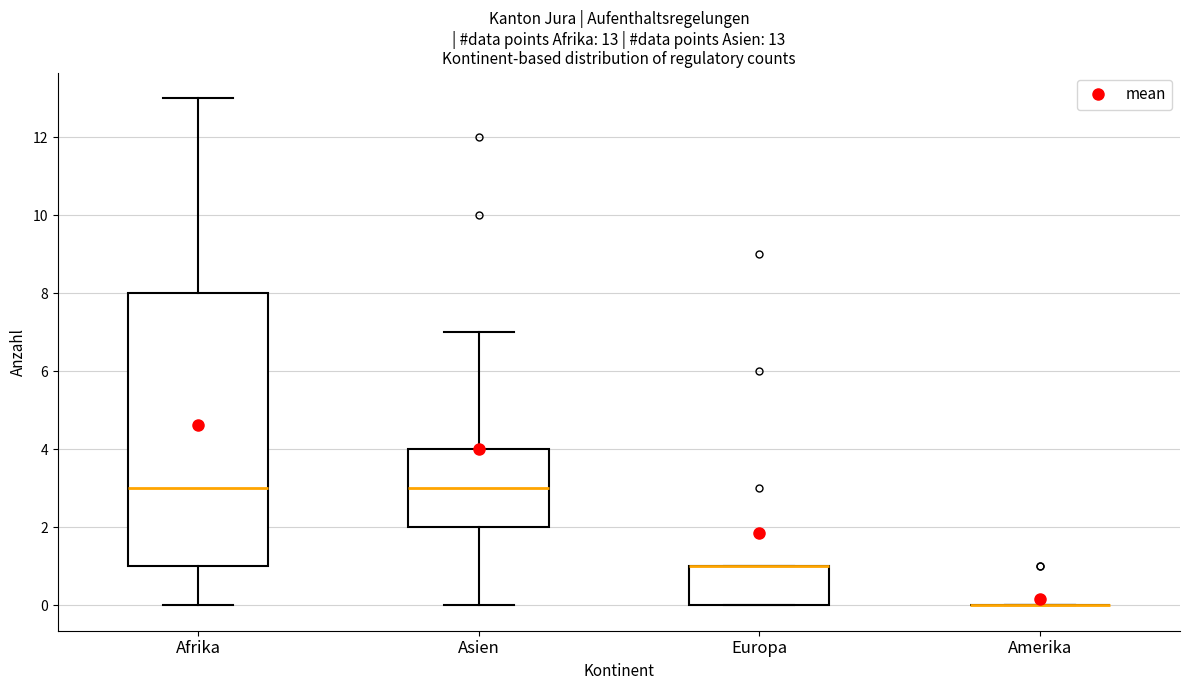

Which box is the tallest, from its lower edge to its upper edge?

Afrika